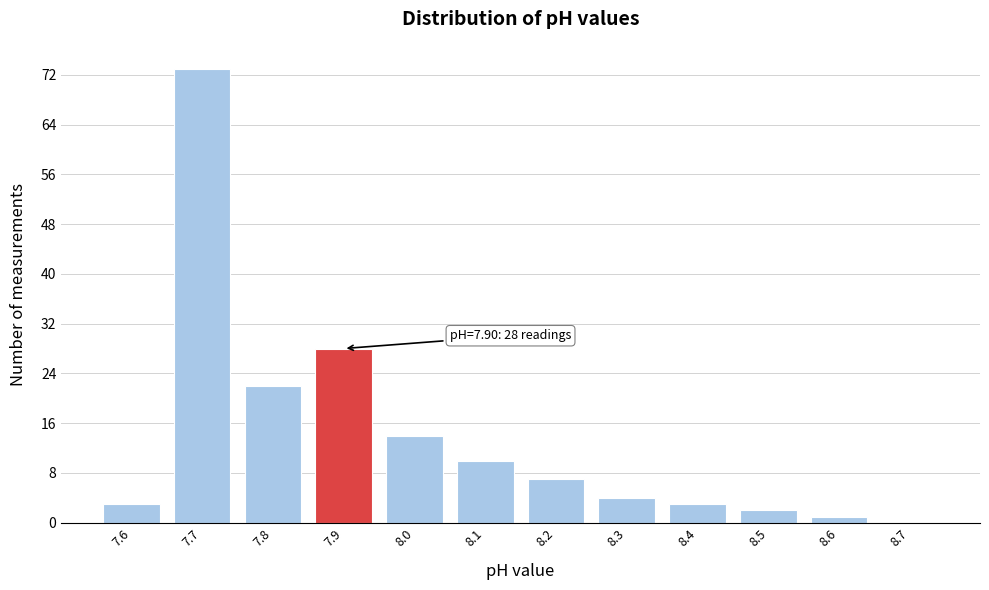

Over which range of the x-axis is the bar tallest?

7.65 to 7.75